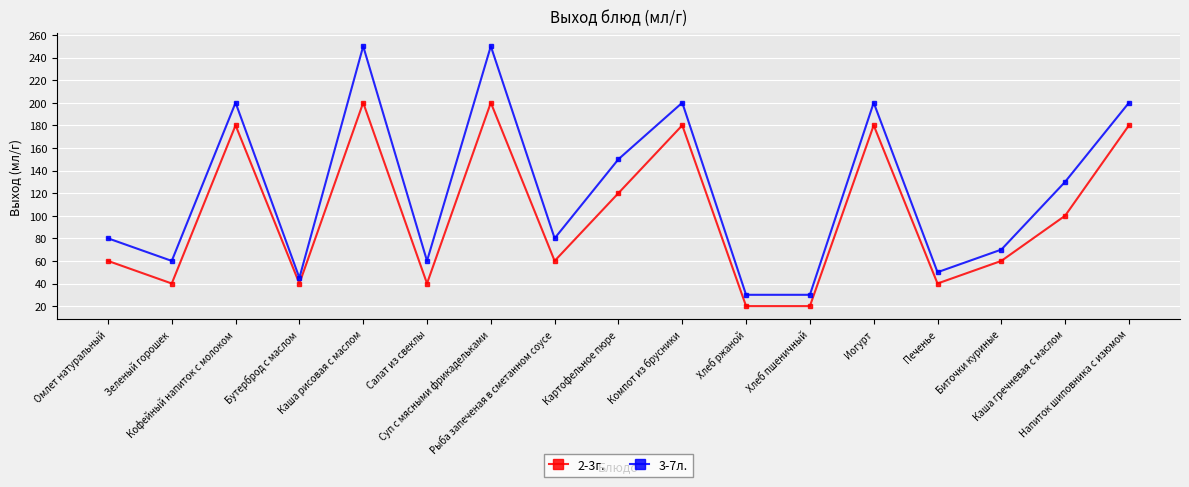

In 2-3г., how many points are higher than both neighbors (excluding endpoints)?

5